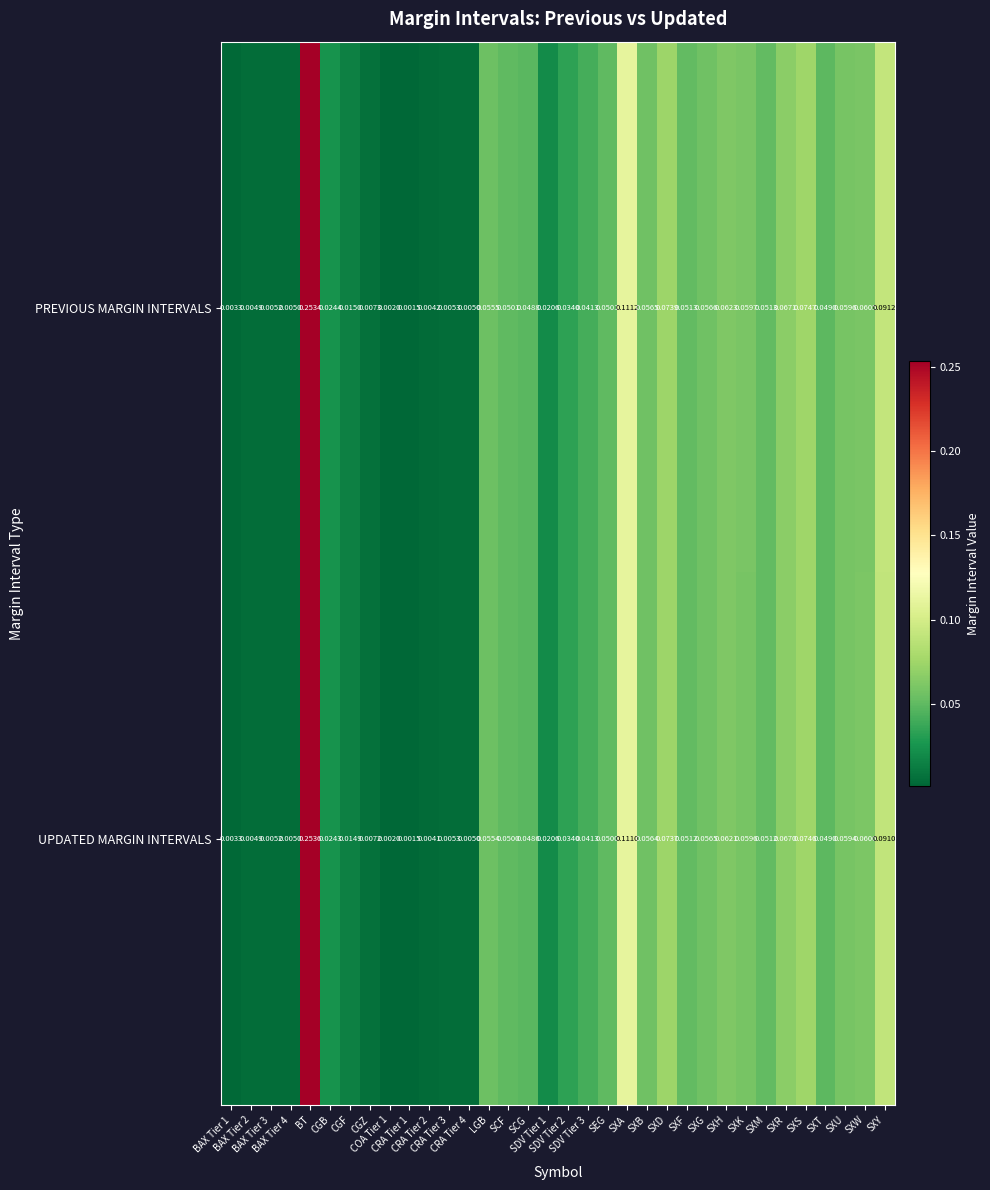

Which series has the largest total across all categories?

PREVIOUS MARGIN INTERVALS